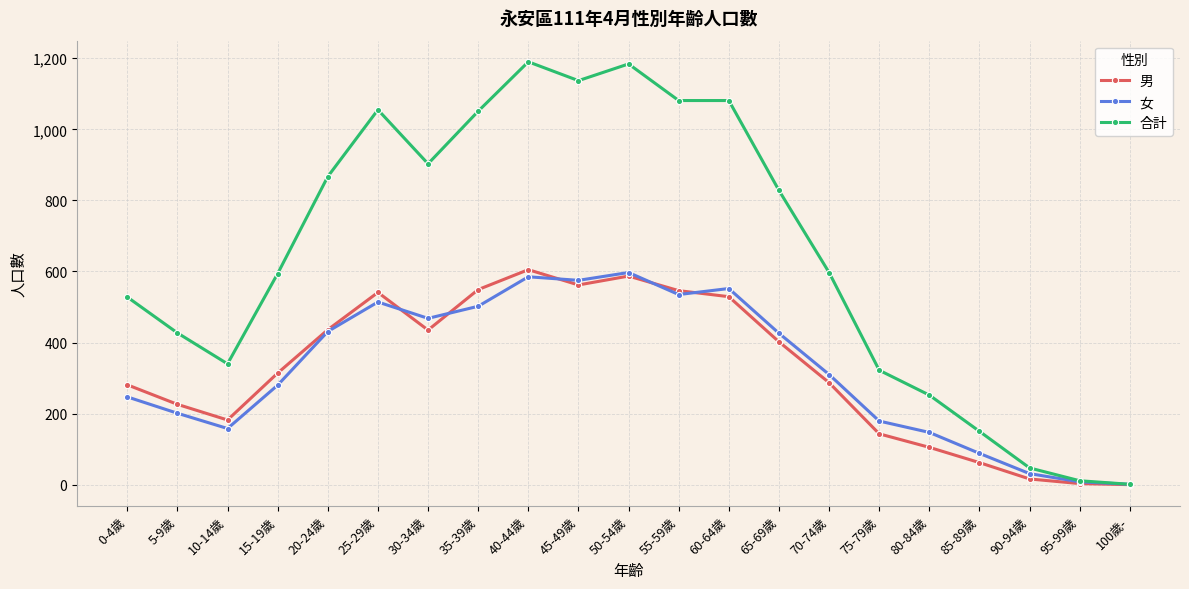

At which label does 女 first exceed 310?

20-24歲